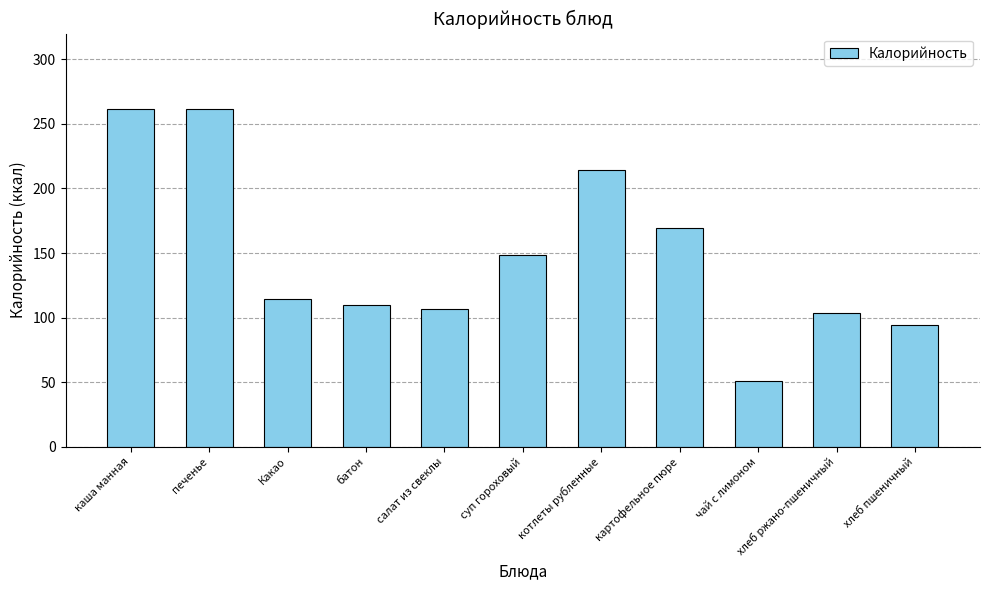

Between чай с лимоном and хлеб ржано-пшеничный, which is larger?

хлеб ржано-пшеничный